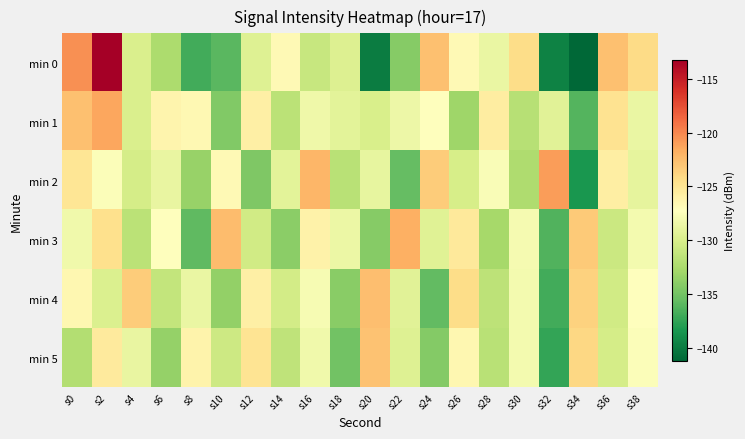

What is the total value across all series at s4?

-773.8